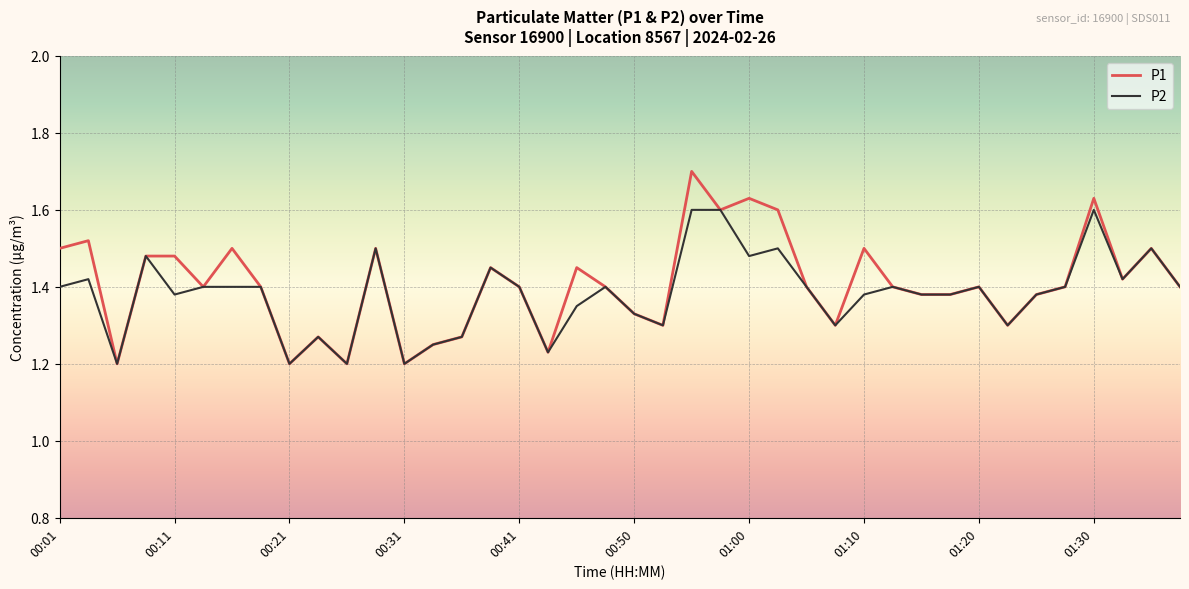

What is the greatest value displayed?

1.7